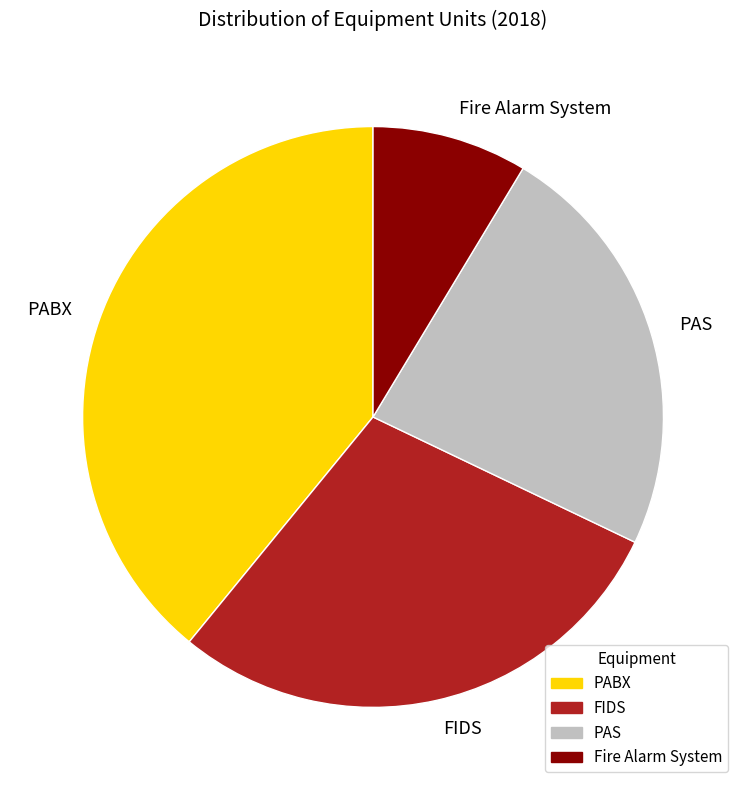

How many segments does this pie chart have?

4